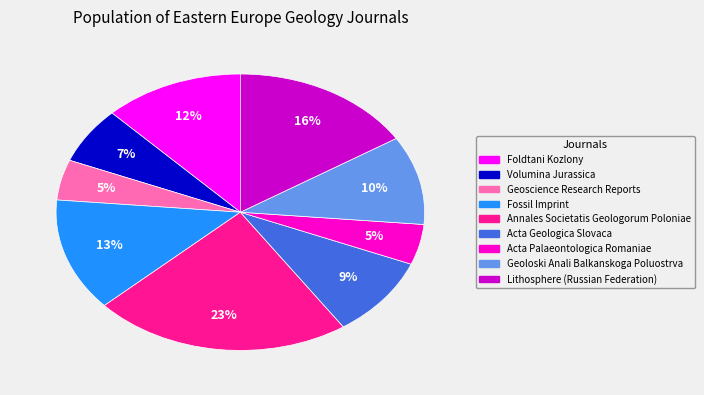

Do Annales Societatis Geologorum Poloniae and Lithosphere (Russian Federation) together represent more than half of the pie?

No